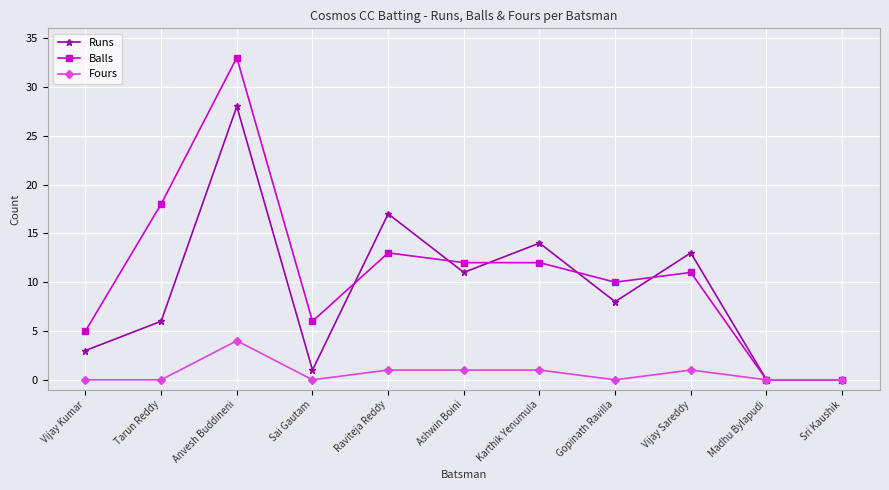

How many series are shown in this chart?

3